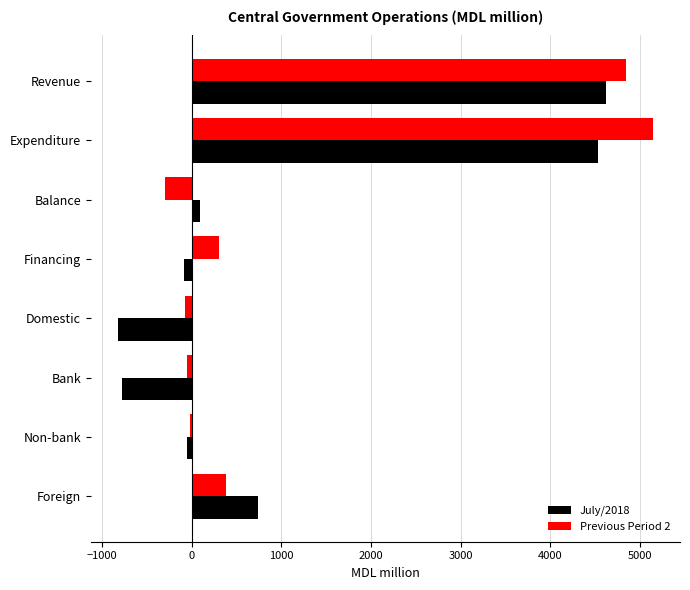

What is the spread (max minus min) of values at Revenue?

222.0